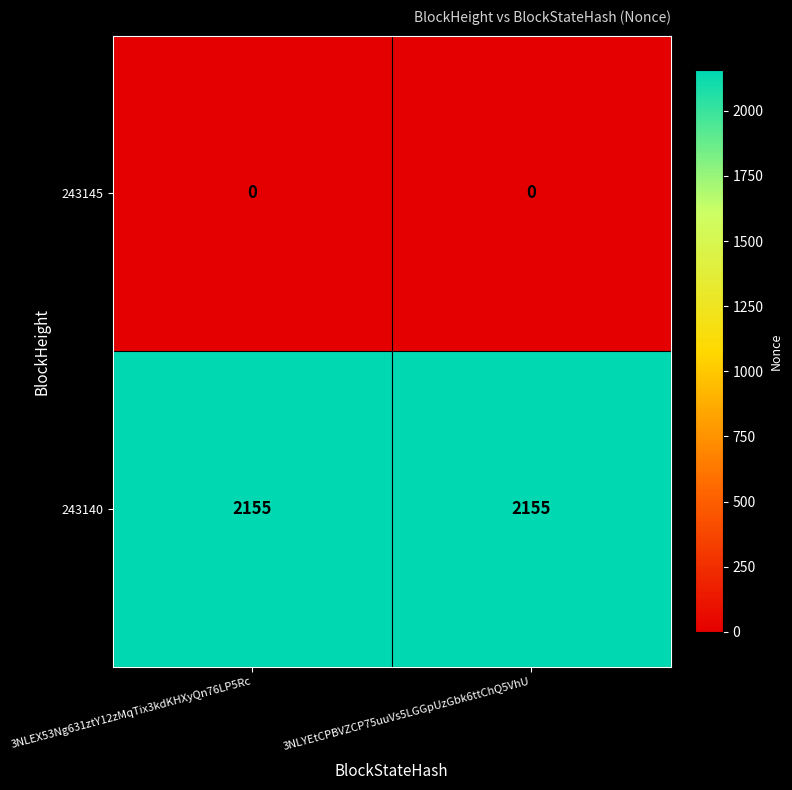

Is it true that 243140 equals 2155 at 3NLYEtCPBVZCP75uuVs5LGGpUzGbk6ttChQ5VhU?

True